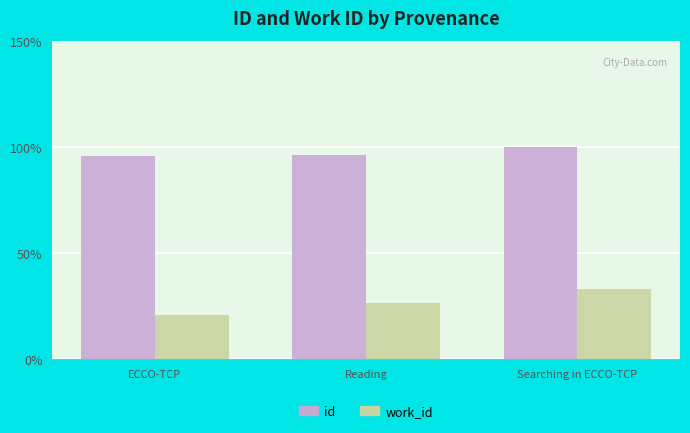

Reading left to right, extract all data points from this chart.

id: 96.0	96.0	100.0
work_id: 21.0	26.5	32.9